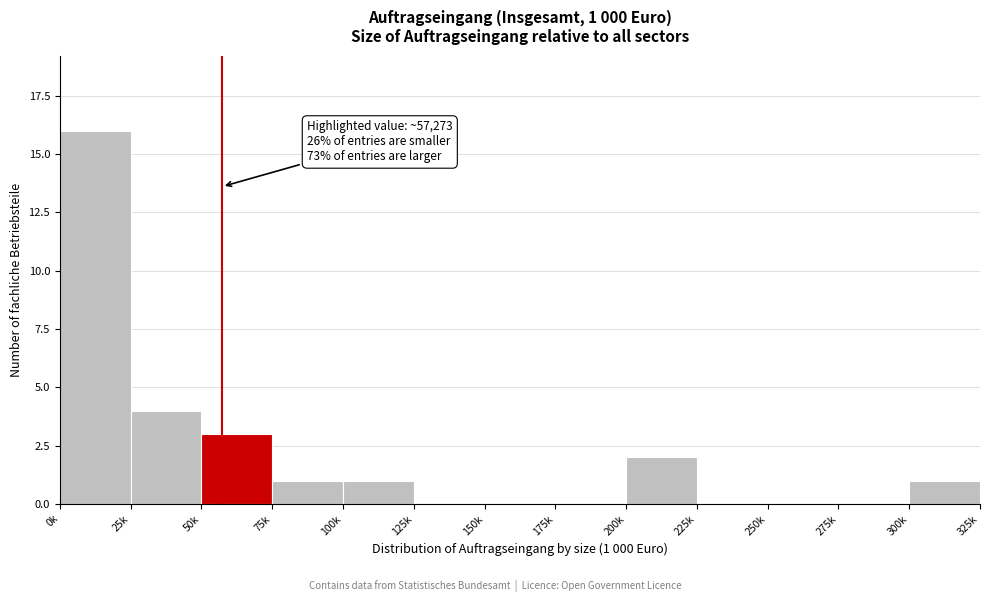

Reading left to right, transcribe all the data shown in this chart.

0k=16	25k=4	50k=3	75k=1	100k=1	125k=0	150k=0	175k=0	200k=2	225k=0	250k=0	275k=0	300k=1